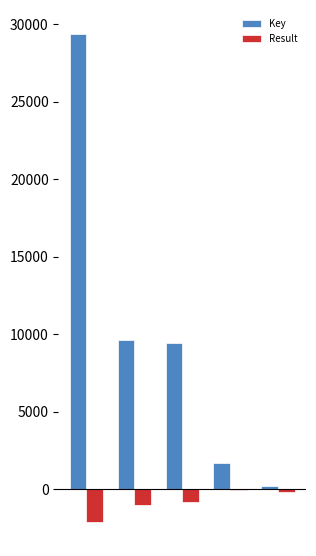

Which series has the widest spread of values?

Key